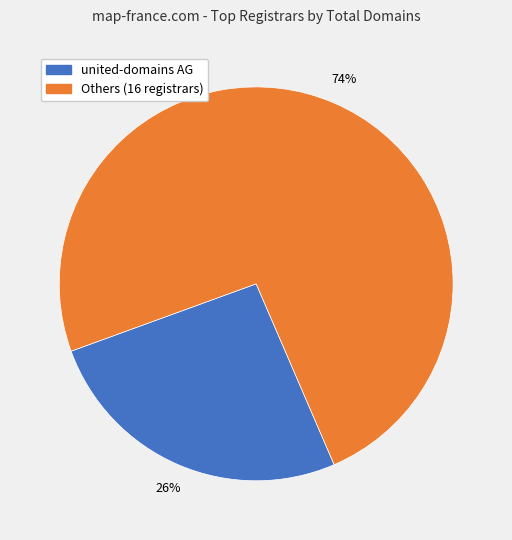

How many slices are in this pie chart?

2